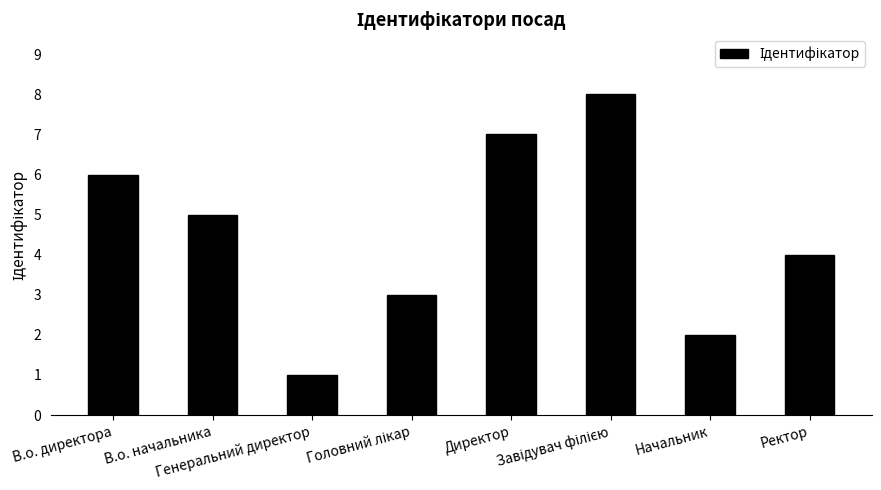

What is the approximate value at Начальник?

2